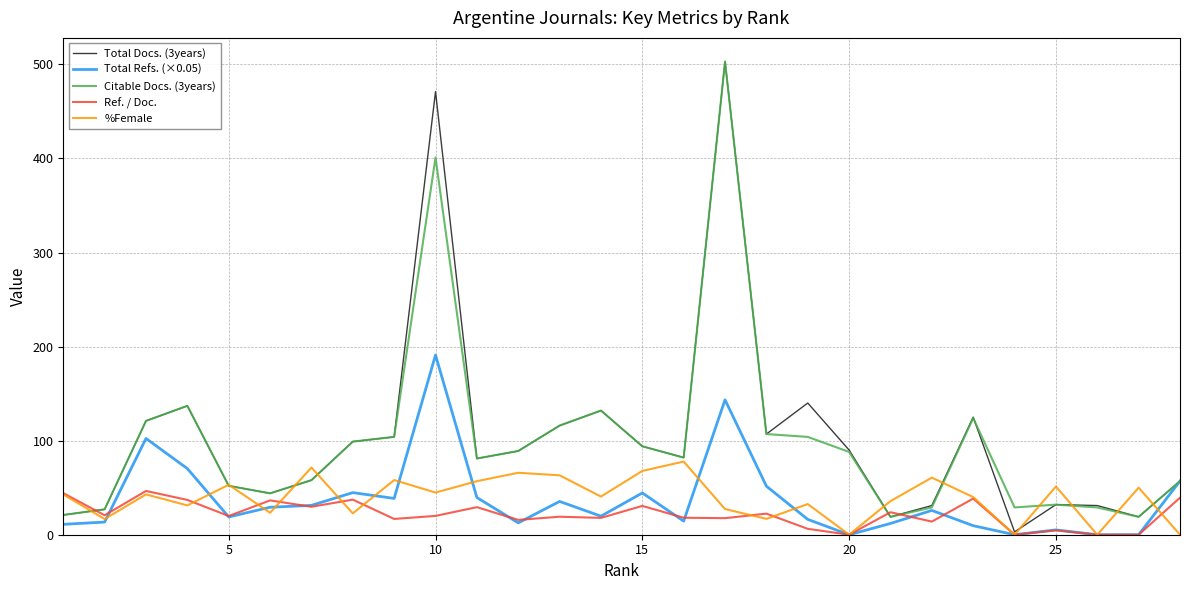

Which series has the largest range (max minus min)?

Total Docs. (3years)